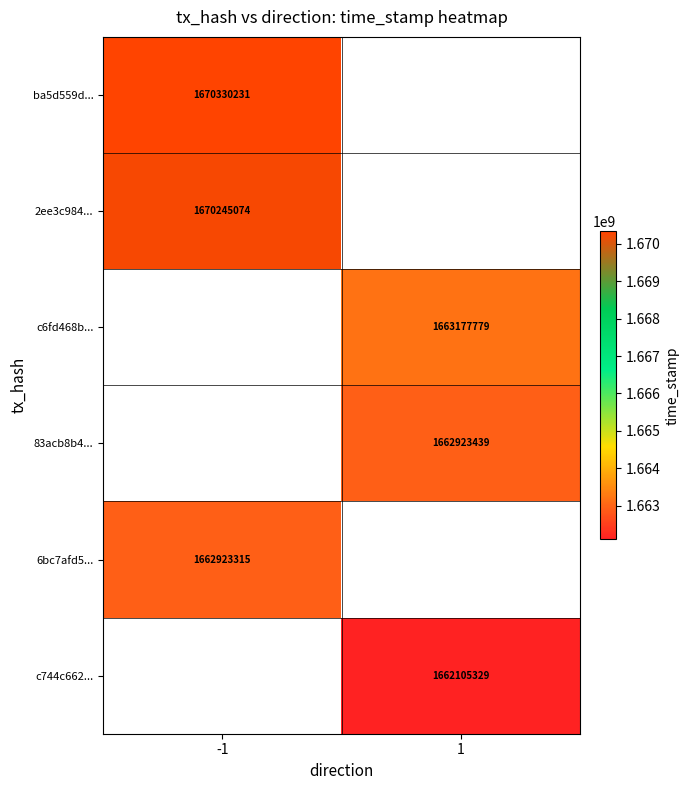

How many categories are shown in the chart?

2